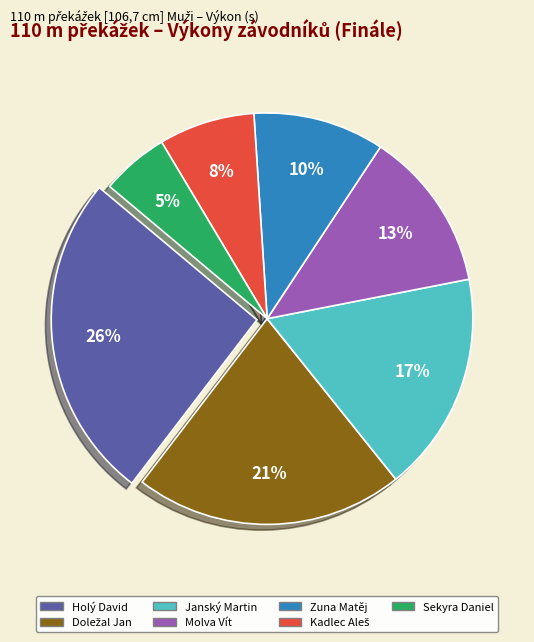

True or false: Sekyra Daniel accounts for 1% of the total.

False